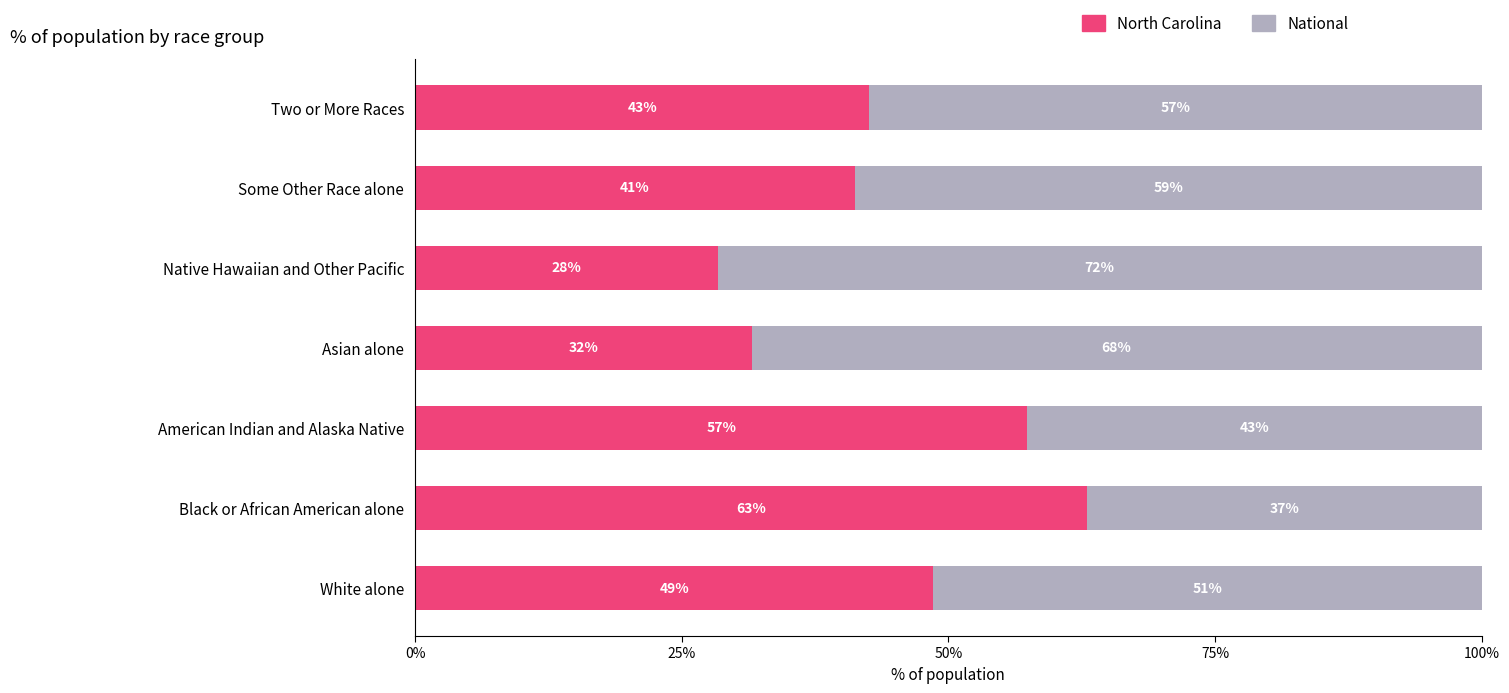

What are all the series names shown in the legend?

North Carolina, National